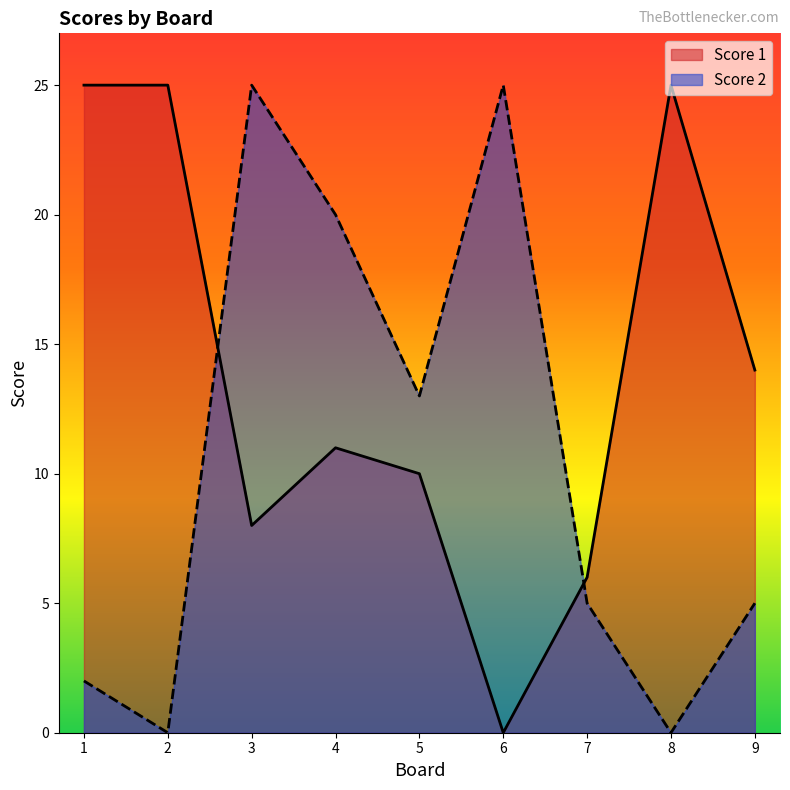

Rank the series by their average value, from highest to lowest.

Score 1, Score 2